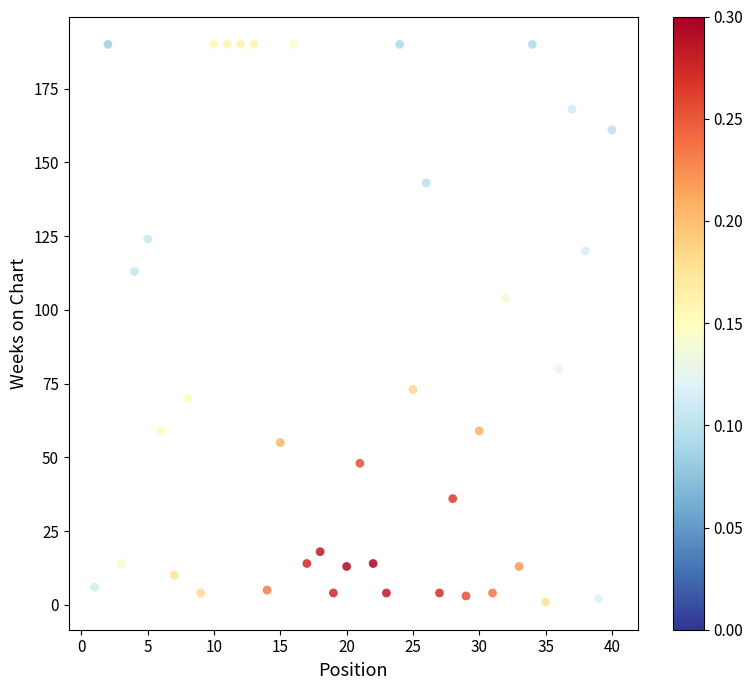

What is the range of Y values (max minus min)?

189